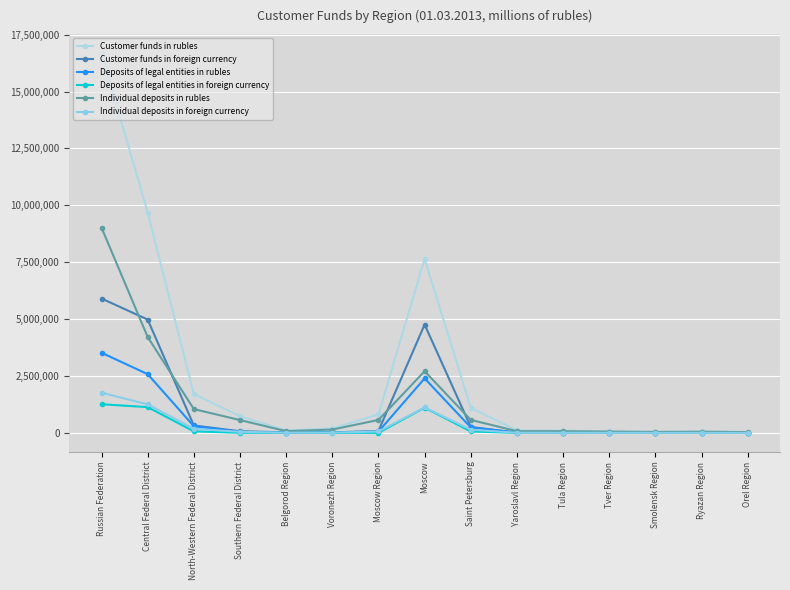

What is the sum of all Deposits of legal entities in foreign currency values?

3663972